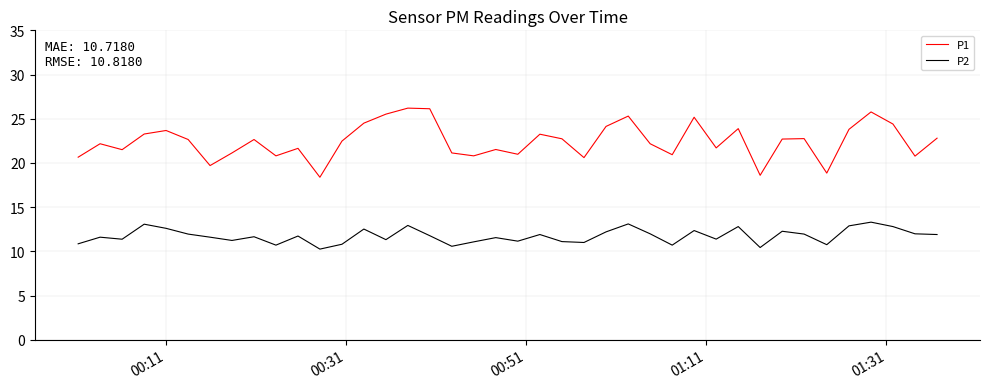

Which series has the largest range (max minus min)?

P1